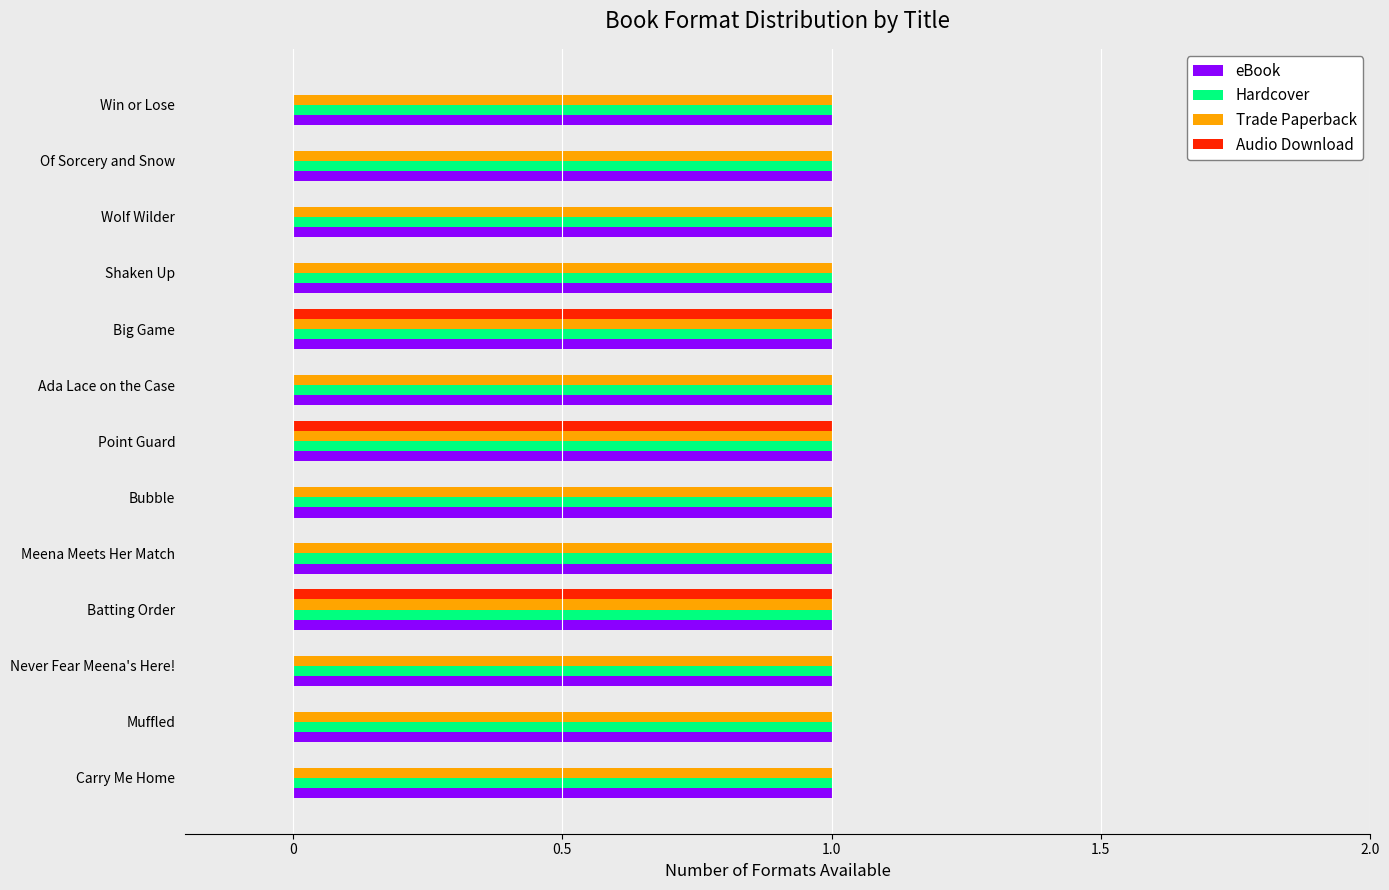

True or false: Hardcover has a value of 0 at Big Game.

False